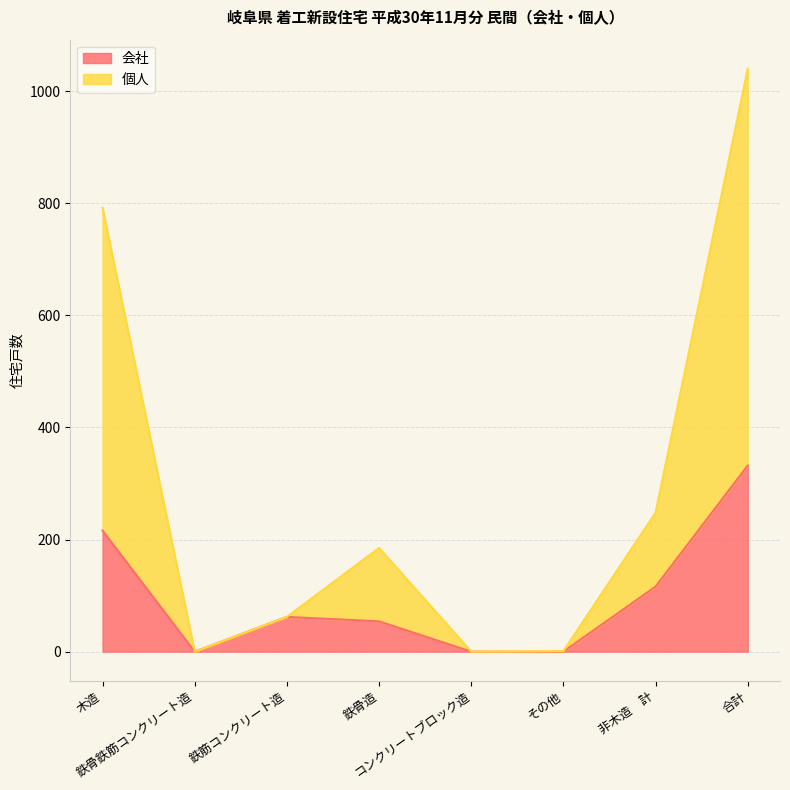

List the labels in order of 会社 value, smallest first.

鉄骨鉄筋コンクリート造, コンクリートブロック造, その他, 鉄骨造, 鉄筋コンクリート造, 非木造　計, 木造, 合計